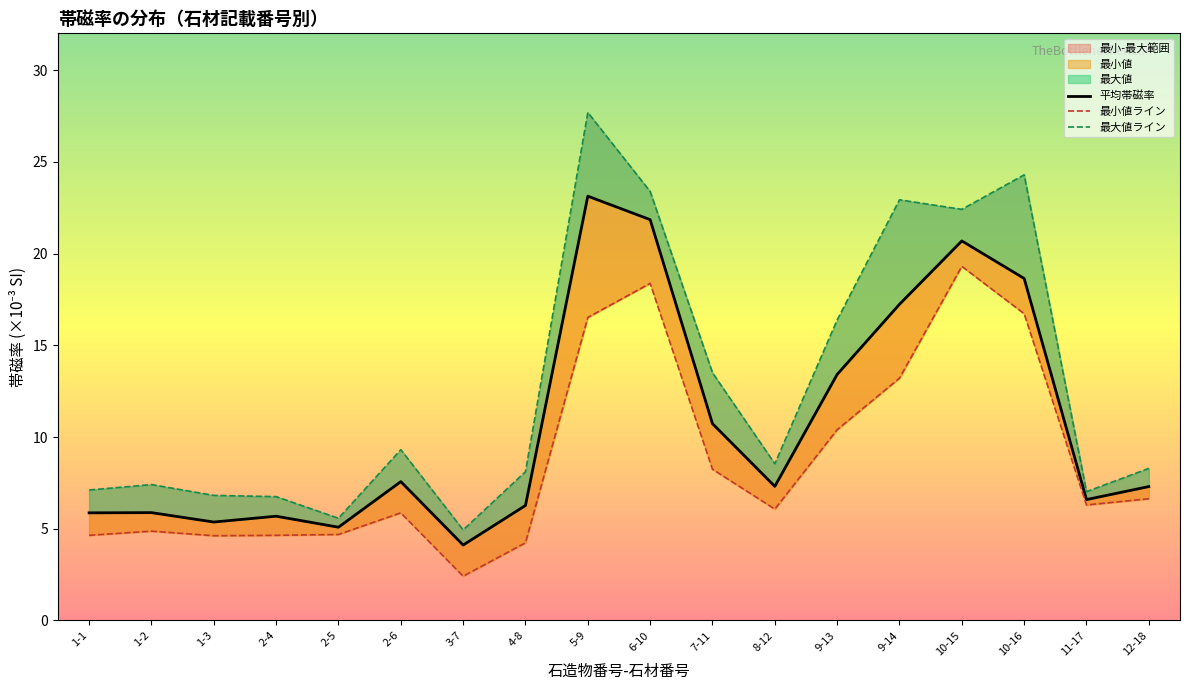

Reading left to right, extract all data points from this chart.

平均帯磁率: 1-1=5.9	1-2=5.9	1-3=5.4	2-4=5.7	2-5=5.1	2-6=7.6	3-7=4.1	4-8=6.3	5-9=23.1	6-10=21.8	7-11=10.7	8-12=7.3	9-13=13.4	9-14=17.2	10-15=20.7	10-16=18.6	11-17=6.6	12-18=7.3
最小値ライン: 1-1=4.6	1-2=4.9	1-3=4.6	2-4=4.6	2-5=4.7	2-6=5.9	3-7=2.4	4-8=4.2	5-9=16.5	6-10=18.4	7-11=8.2	8-12=6.1	9-13=10.4	9-14=13.2	10-15=19.3	10-16=16.7	11-17=6.3	12-18=6.6
最大値ライン: 1-1=7.1	1-2=7.4	1-3=6.8	2-4=6.8	2-5=5.6	2-6=9.3	3-7=4.9	4-8=8.1	5-9=27.7	6-10=23.4	7-11=13.5	8-12=8.5	9-13=16.4	9-14=22.9	10-15=22.4	10-16=24.3	11-17=7.0	12-18=8.3